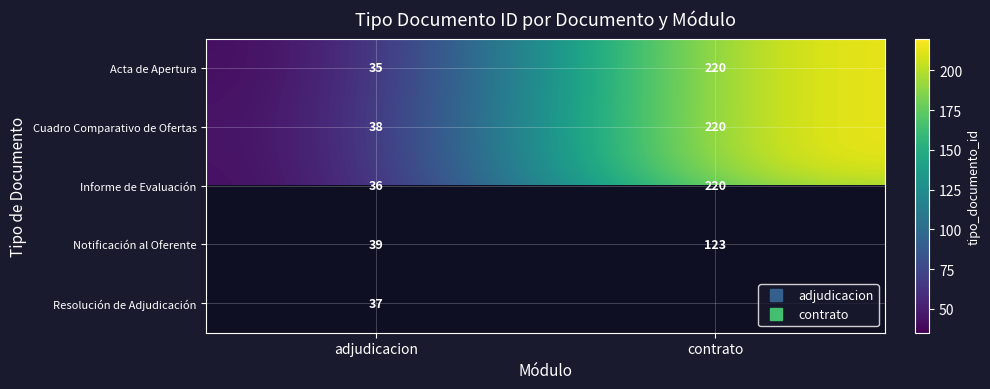

At which label does Notificación al Oferente reach its peak?

contrato